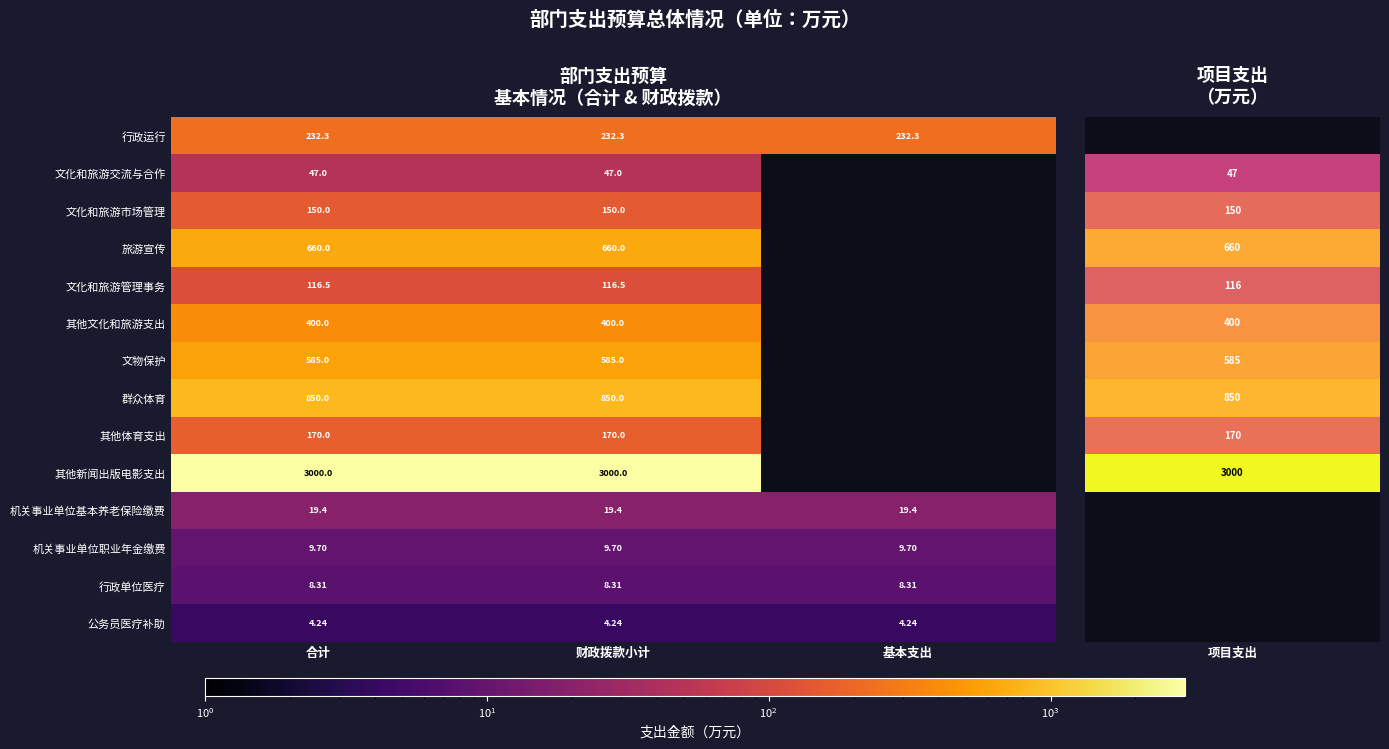

At 合计, list the series in order from largest to smallest.

其他新闻出版电影支出, 群众体育, 旅游宣传, 文物保护, 其他文化和旅游支出, 行政运行, 其他体育支出, 文化和旅游市场管理, 文化和旅游管理事务, 文化和旅游交流与合作, 机关事业单位基本养老保险缴费, 机关事业单位职业年金缴费, 行政单位医疗, 公务员医疗补助